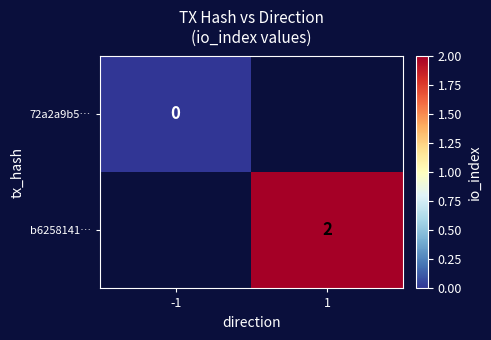

True or false: b6258141… has a value of 3 at 1.

False